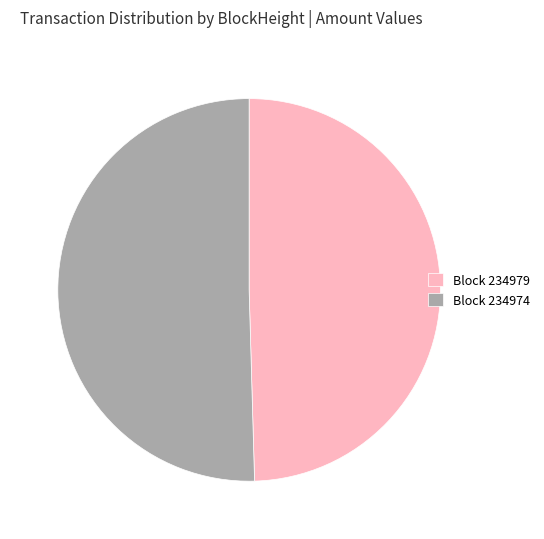

How many segments does this pie chart have?

2